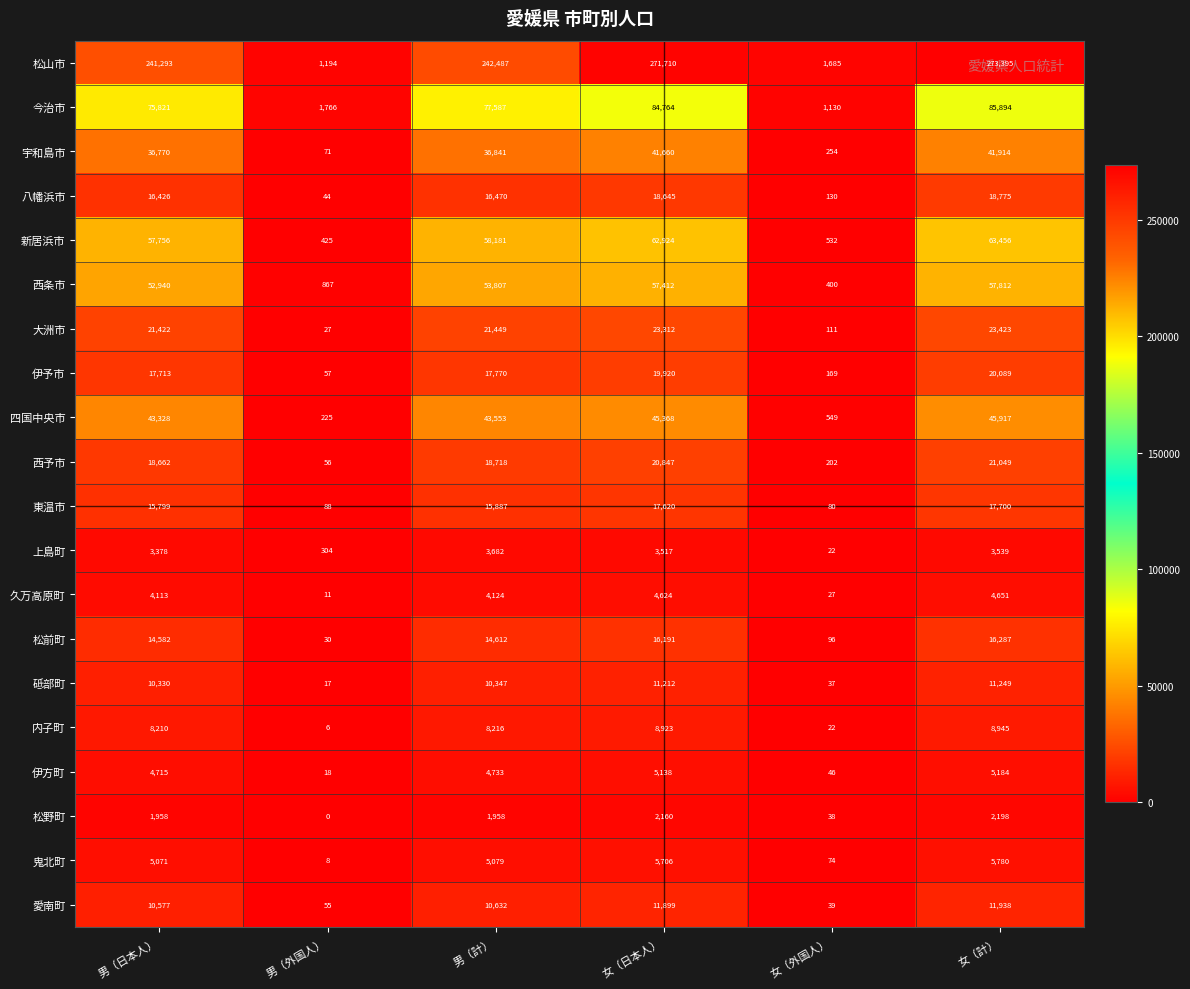

What is the minimum value for 宇和島市?

71